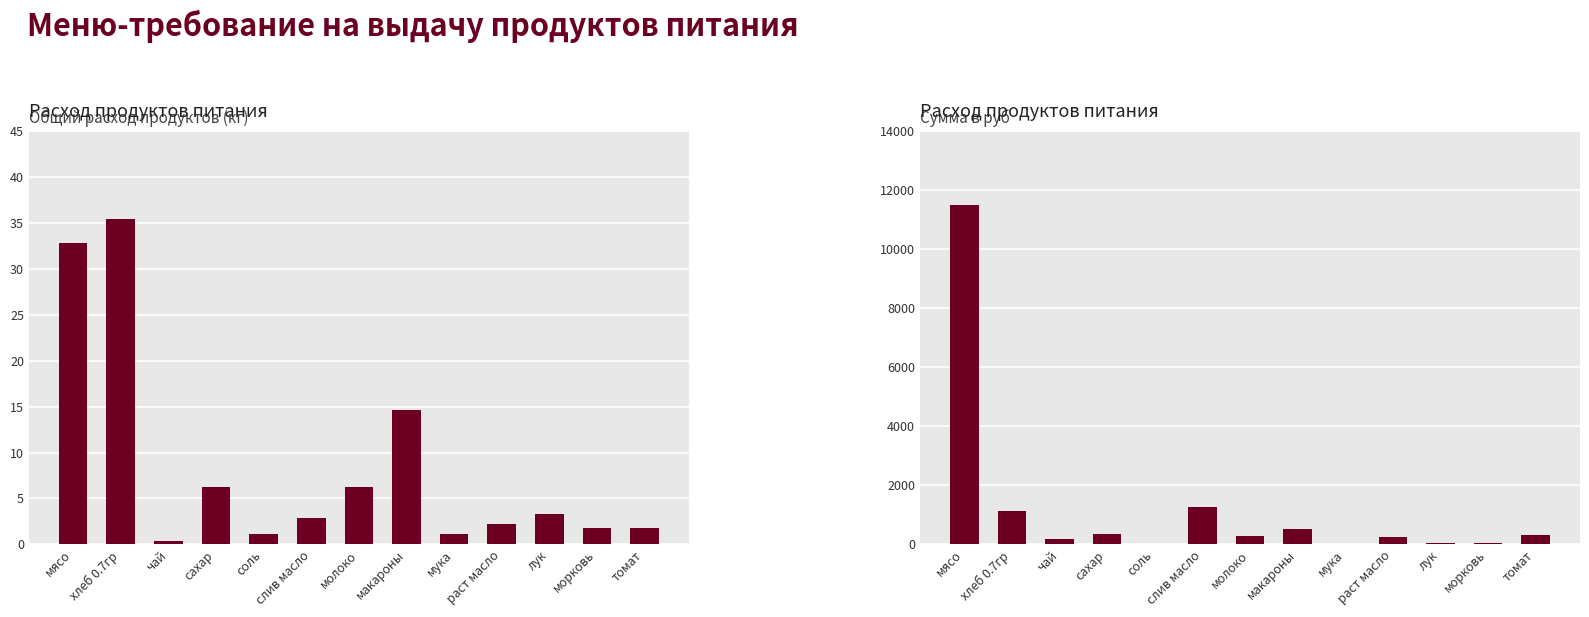

How many bars are there in each group?

2